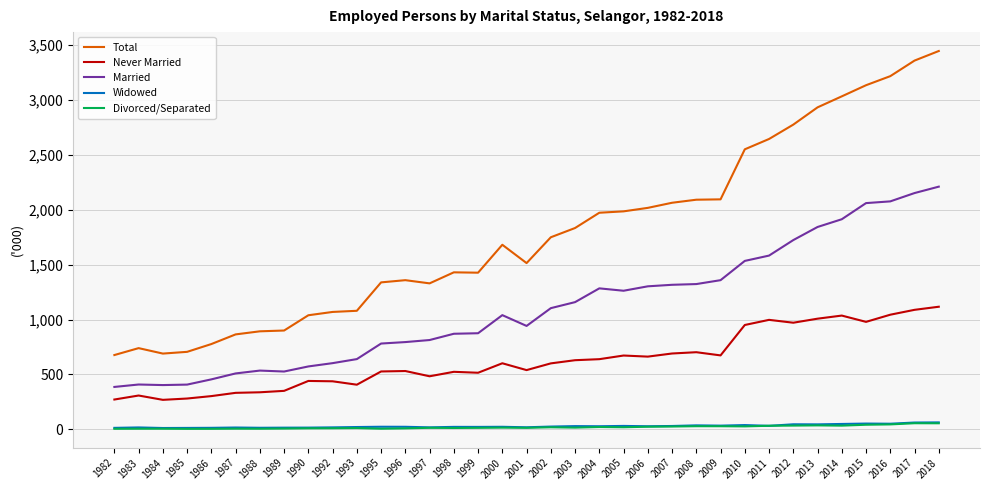

The value of Total at 2015 is 3135.0. True or false?

True